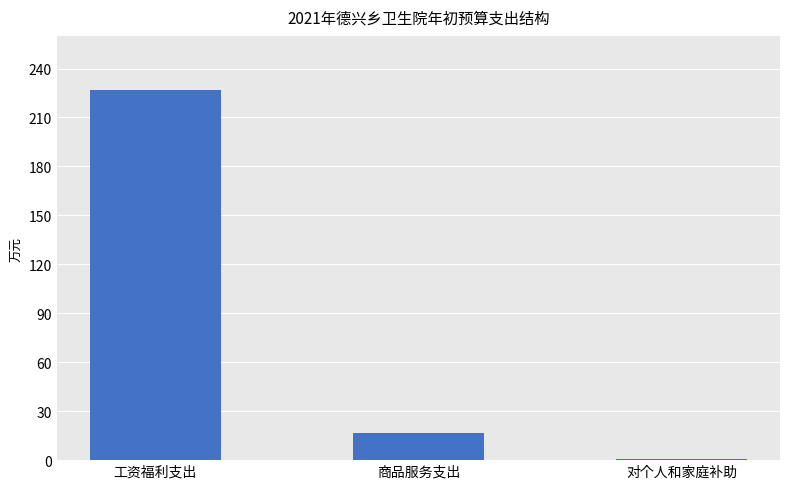

Reading left to right, what are all the values shown in this chart?

工资福利支出=226.8	商品服务支出=16.4	对个人和家庭补助=0.9